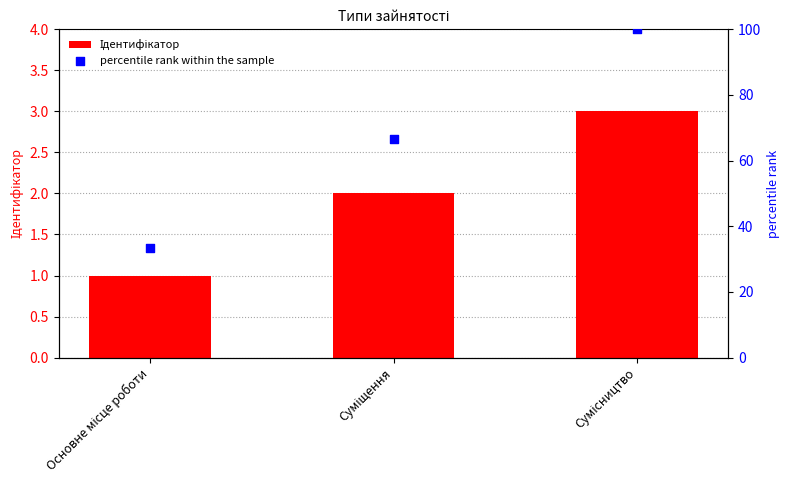

Which series contains the lowest Y value?

Ідентифікатор